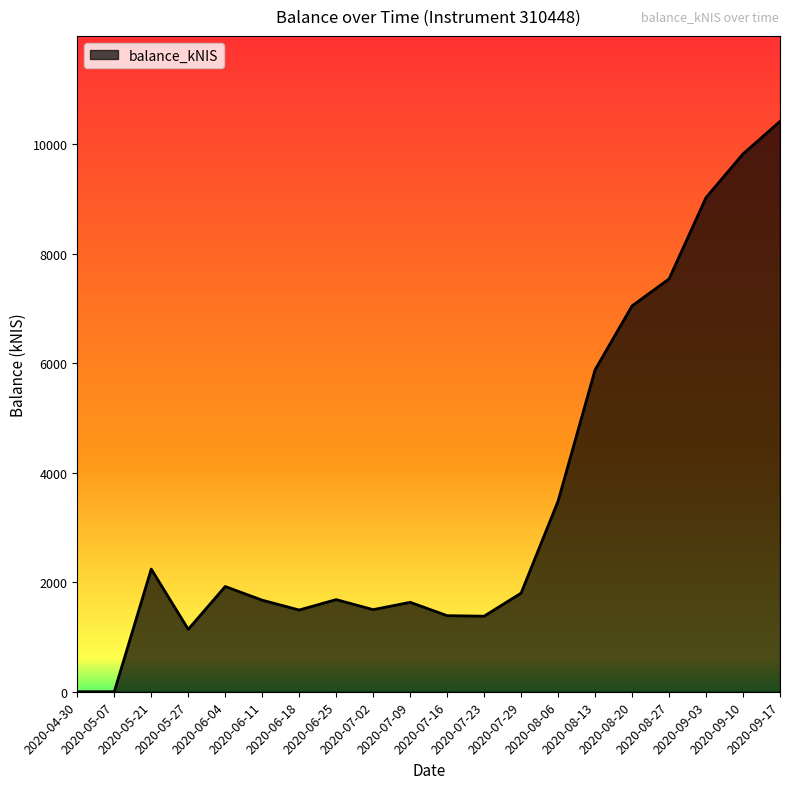

What is the sum of the values at 2020-07-09 and 2020-09-03?

10655.1